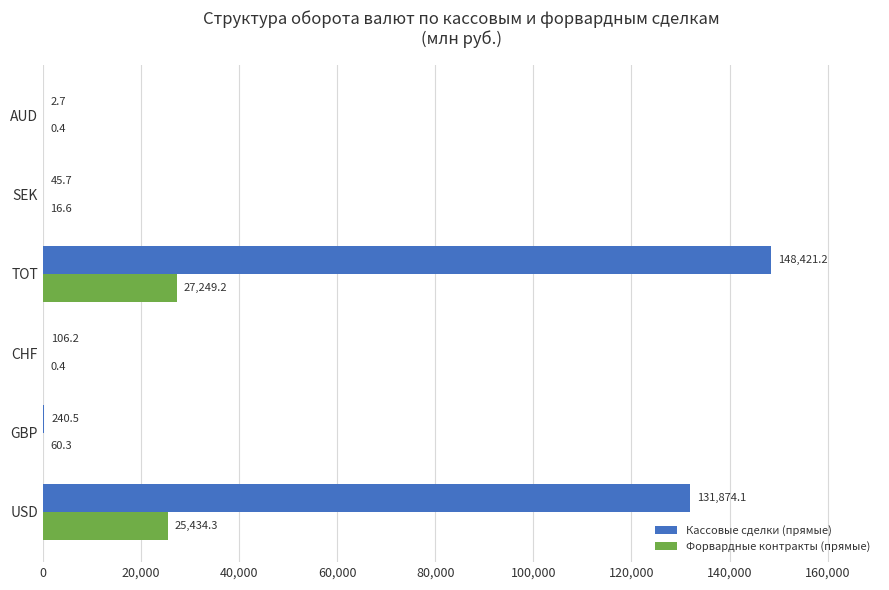

True or false: Форвардные контракты (прямые) has a value of 25434.3 at USD.

True